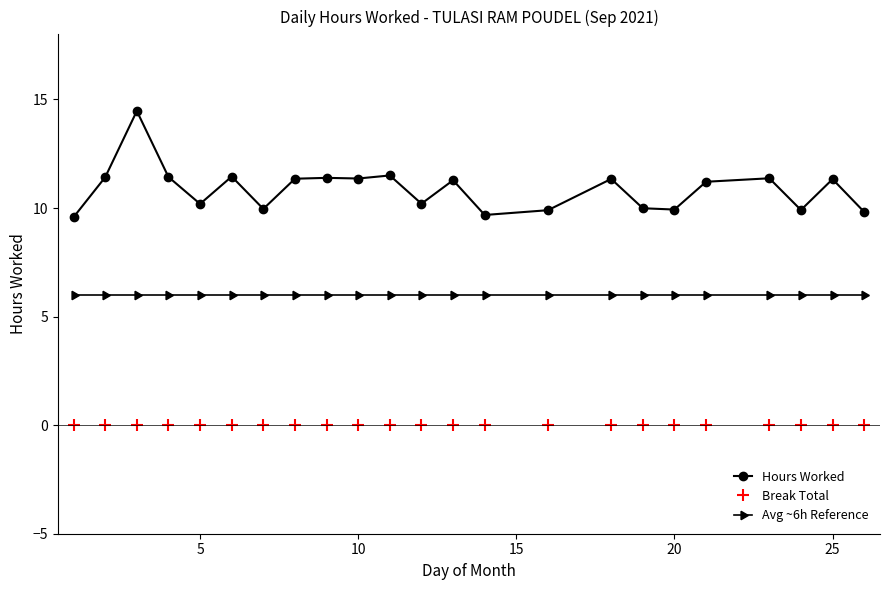

True or false: Hours Worked and Avg ~6h Reference intersect in this chart.

False